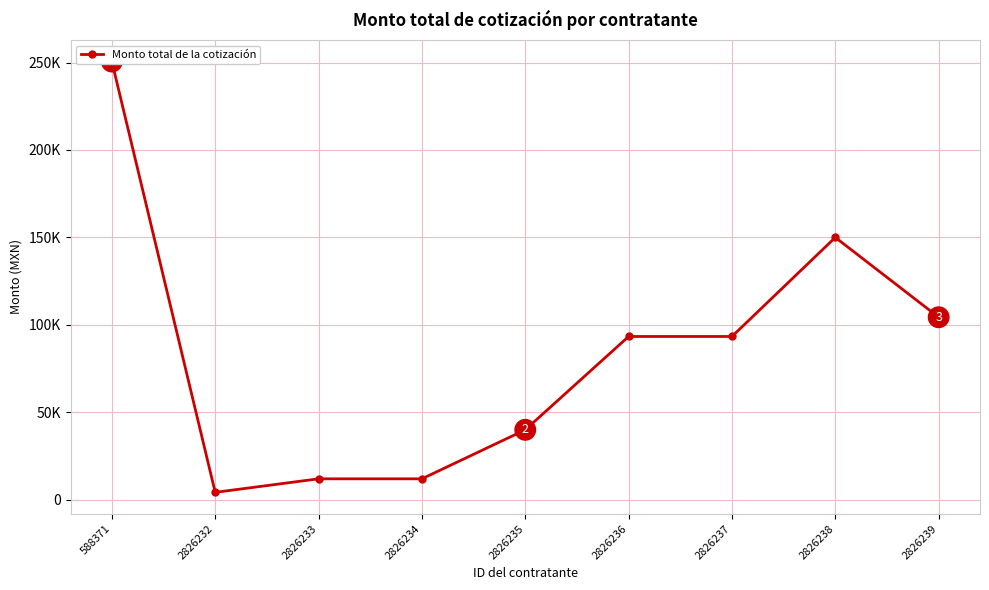

Where is the data nearest to the value 127414?

2826238